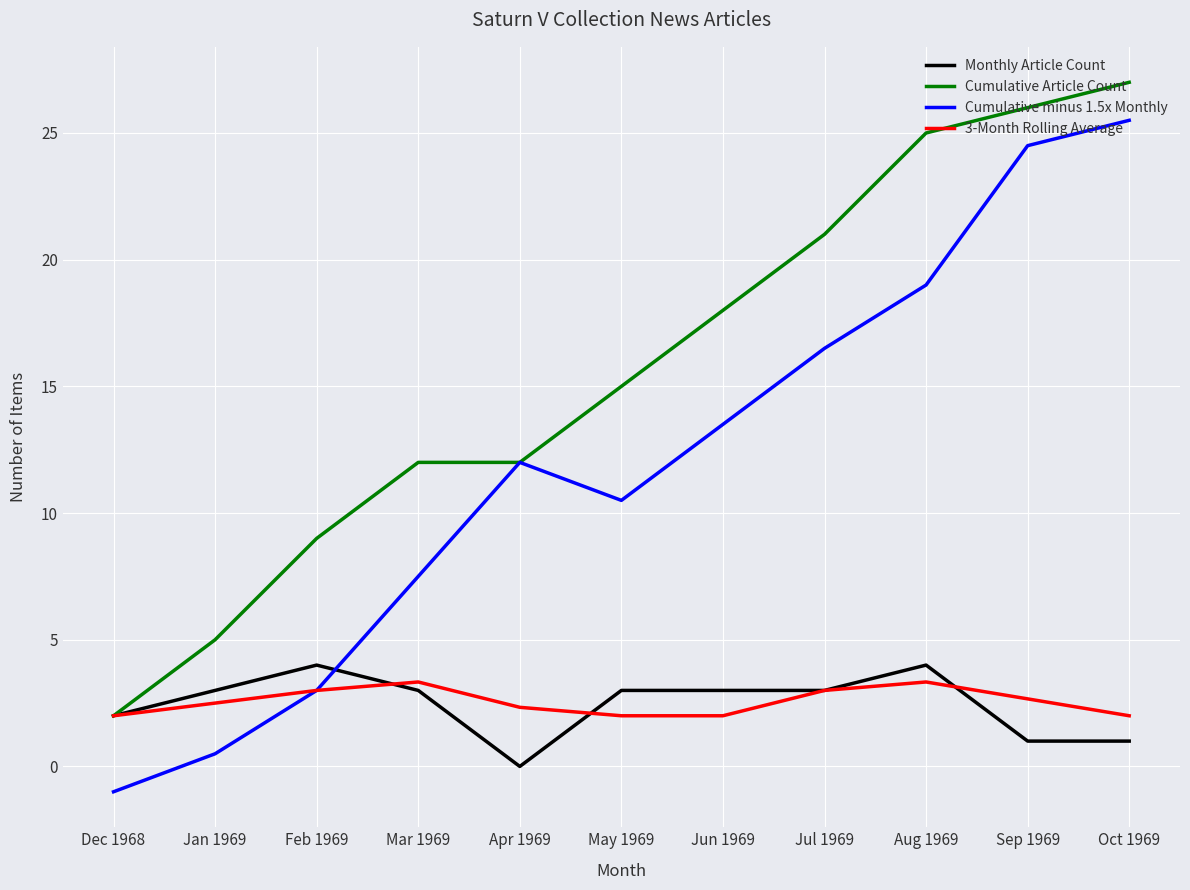

At which label is Cumulative Article Count closest to 14?

May 1969